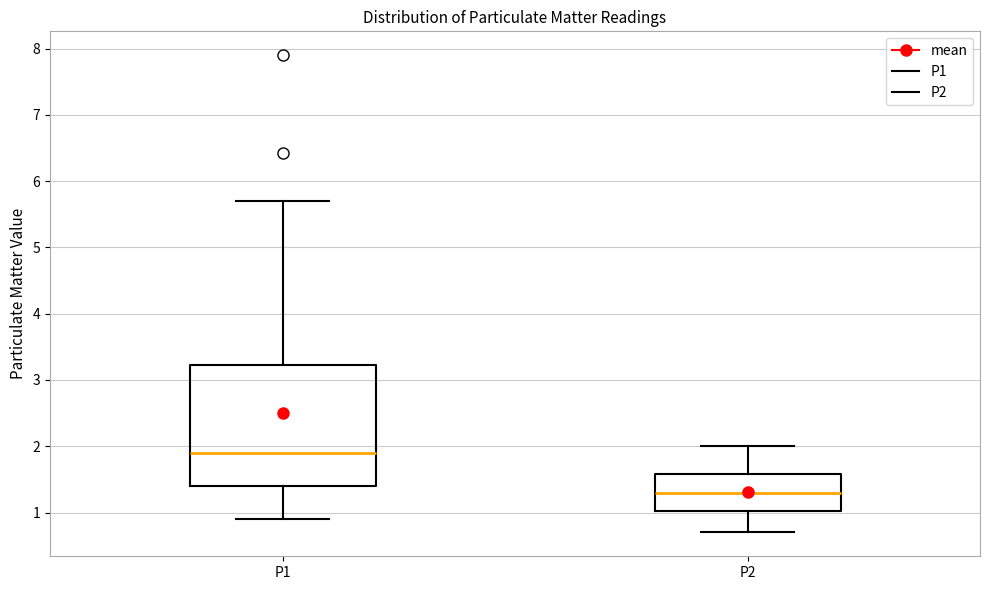

Which box is the tallest, from its lower edge to its upper edge?

P1